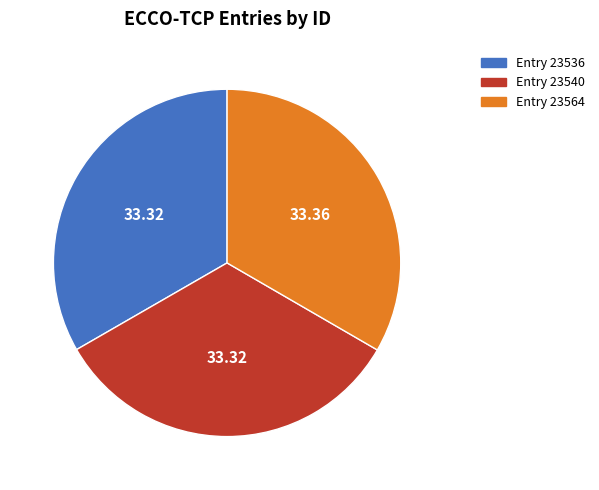

Is the sum of Entry 23540 and Entry 23564 greater than half?

Yes